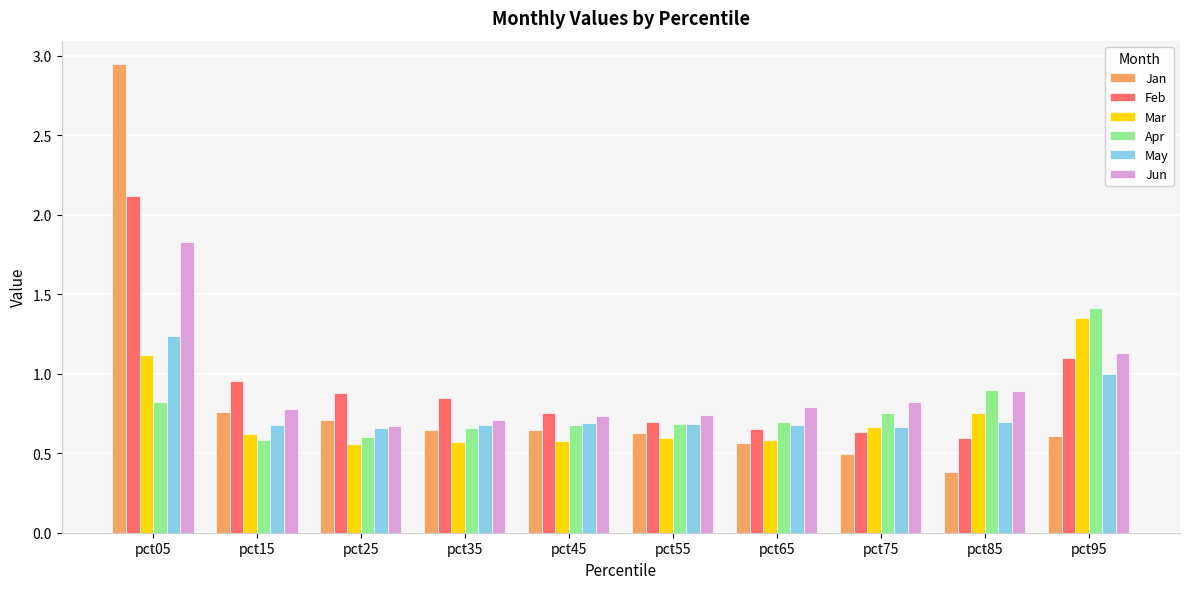

What is the difference between the maximum and minimum values in the Jan series?

2.6